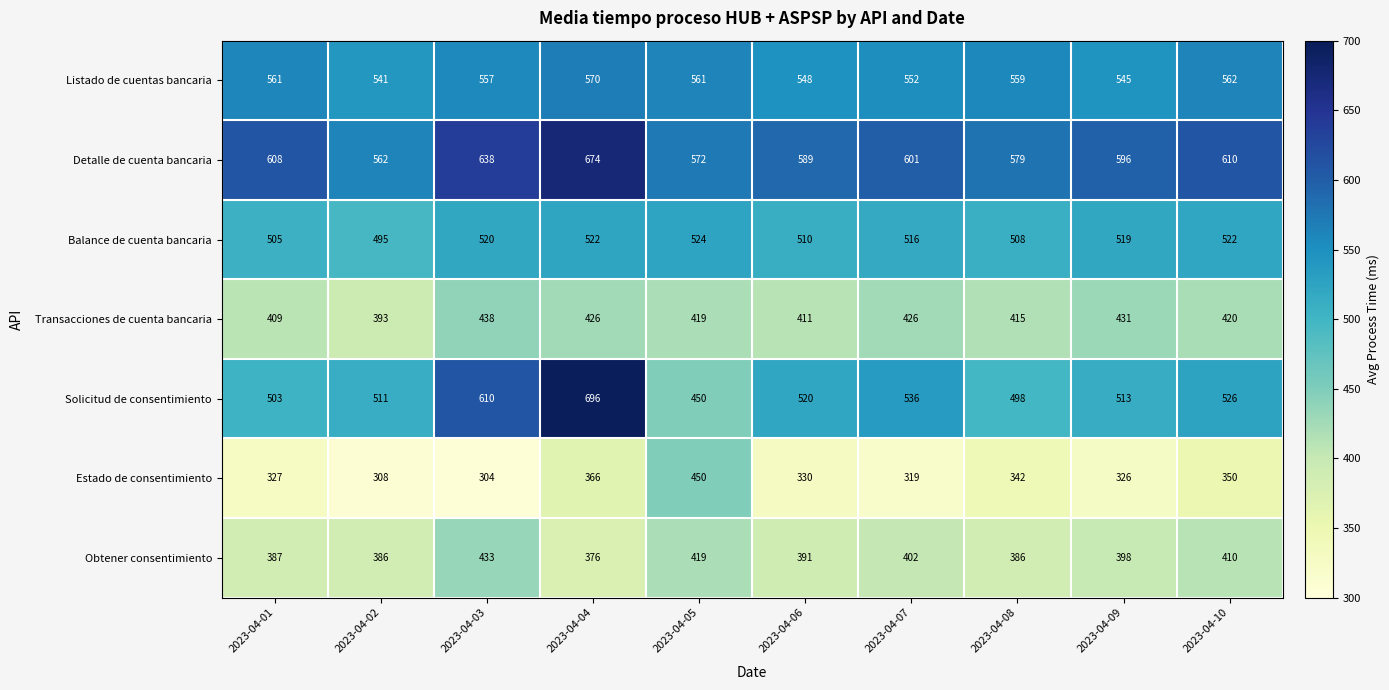

How many series are shown in this chart?

7